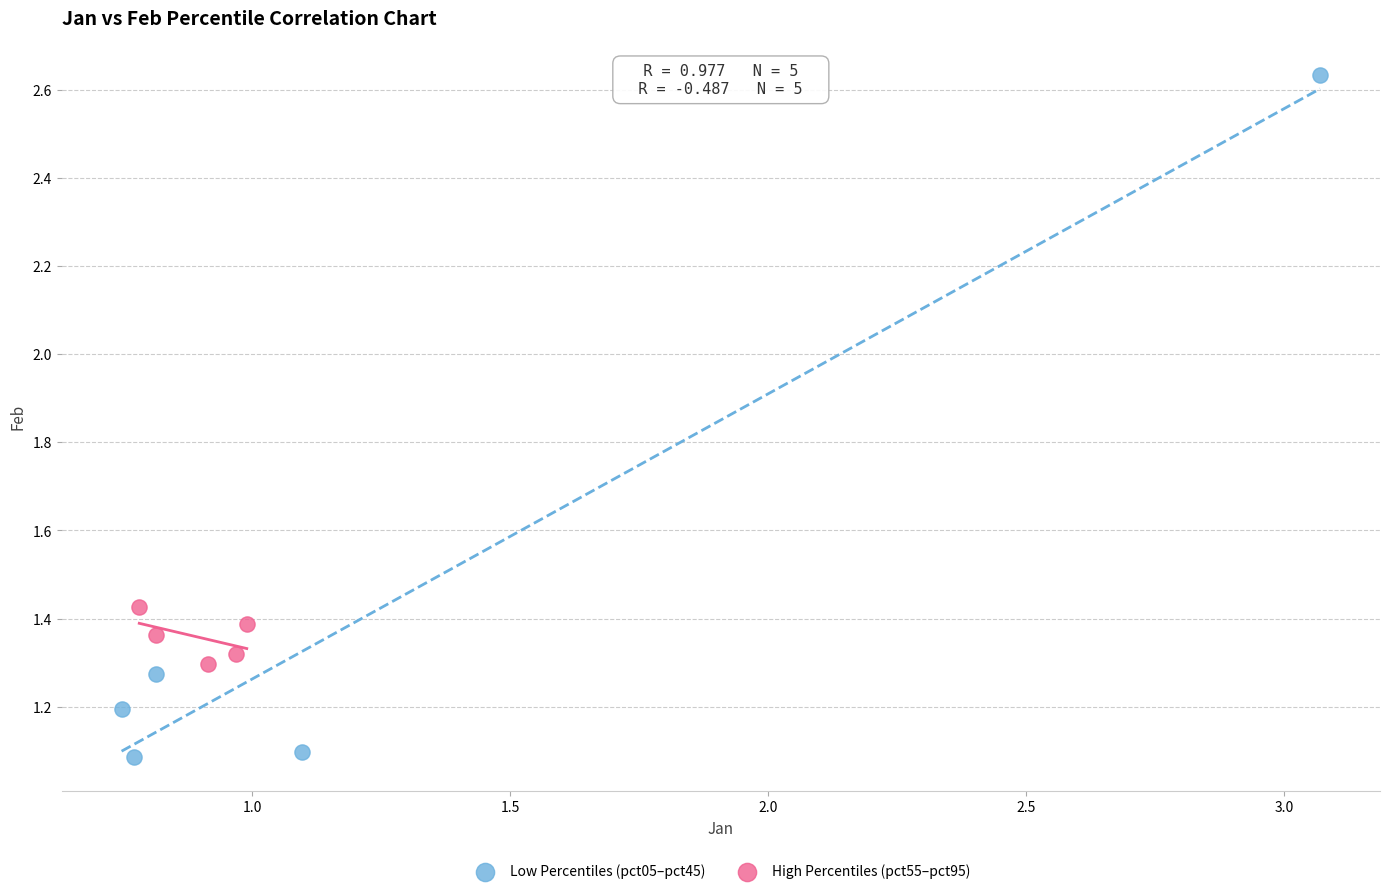

Which series contains the highest Y value?

Low Percentiles (pct05–pct45)